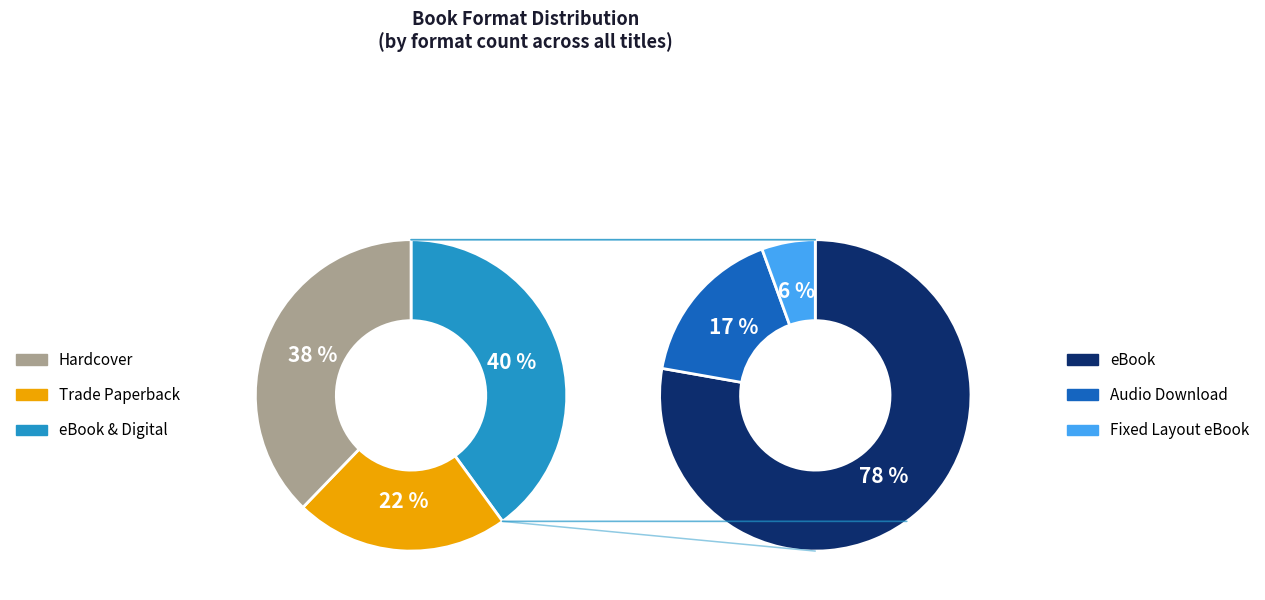

Does eBook represent more than half of the total?

No